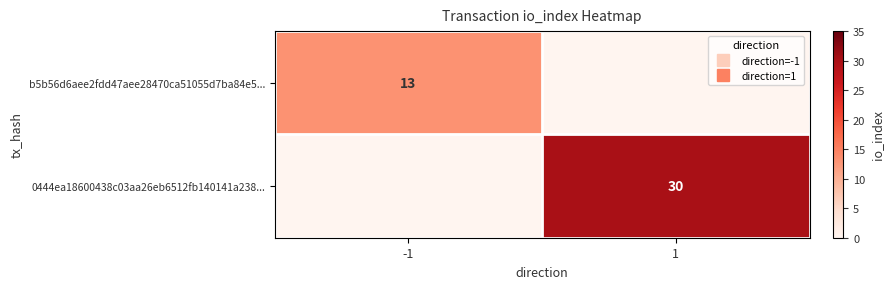

True or false: 0444ea18600438c03aa26eb6512fb140141a238... has a value of 0 at -1.

True